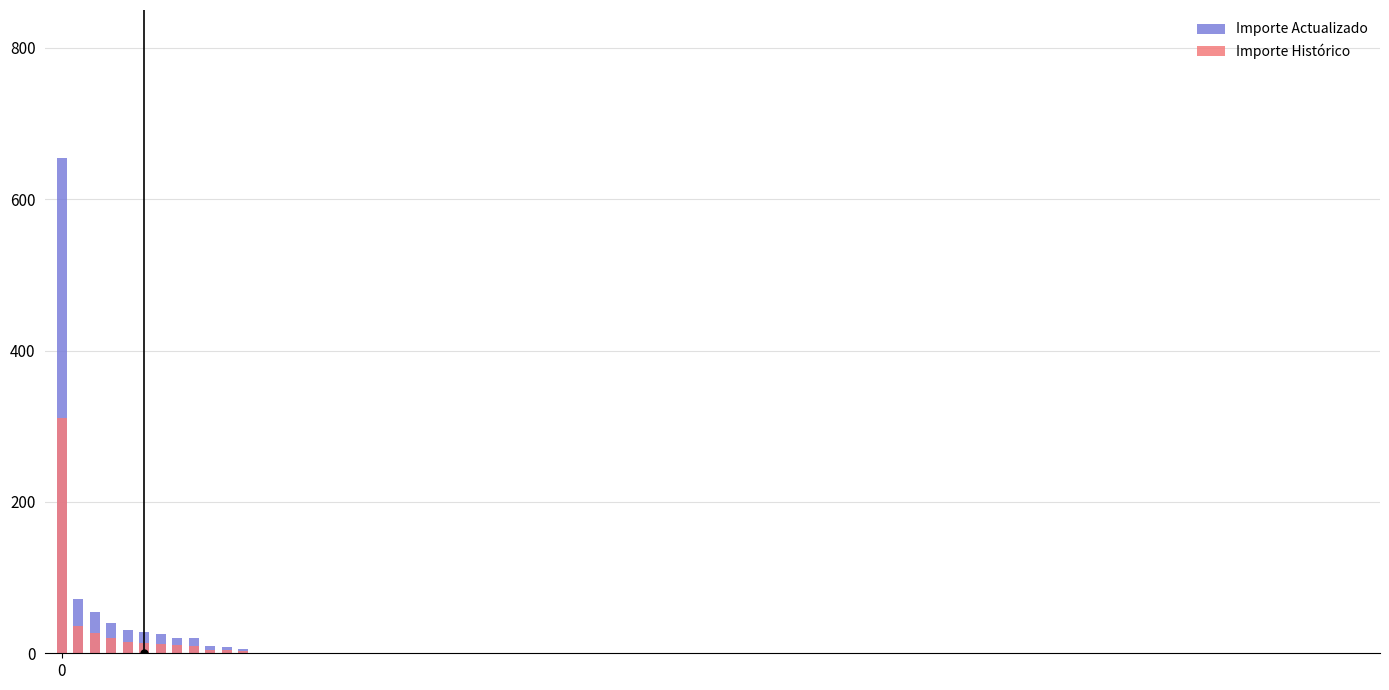

Rank the series at 8 from lowest to highest value.

Importe Histórico, Importe Actualizado